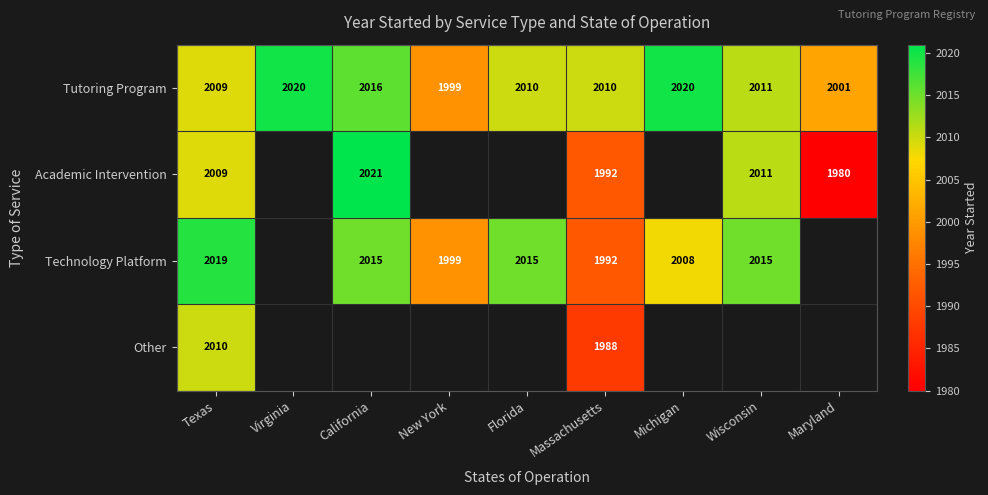

Is it true that Technology Platform equals 2015 at California?

True